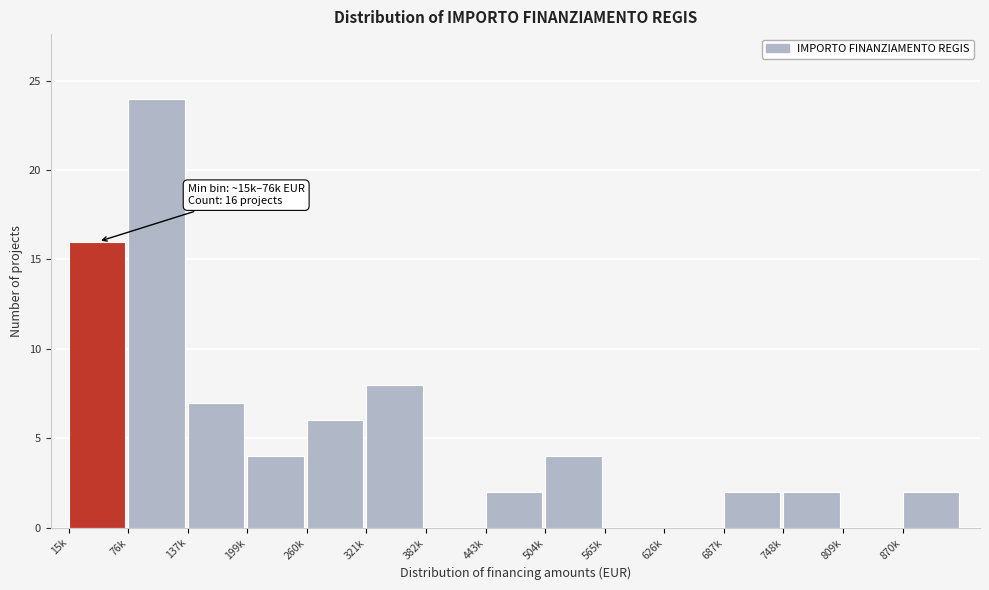

Reading left to right, extract all data points from this chart.

15k=16	76k=24	137k=7	199k=4	260k=6	321k=8	382k=0	443k=2	504k=4	565k=0	626k=0	687k=2	748k=2	809k=0	870k=2